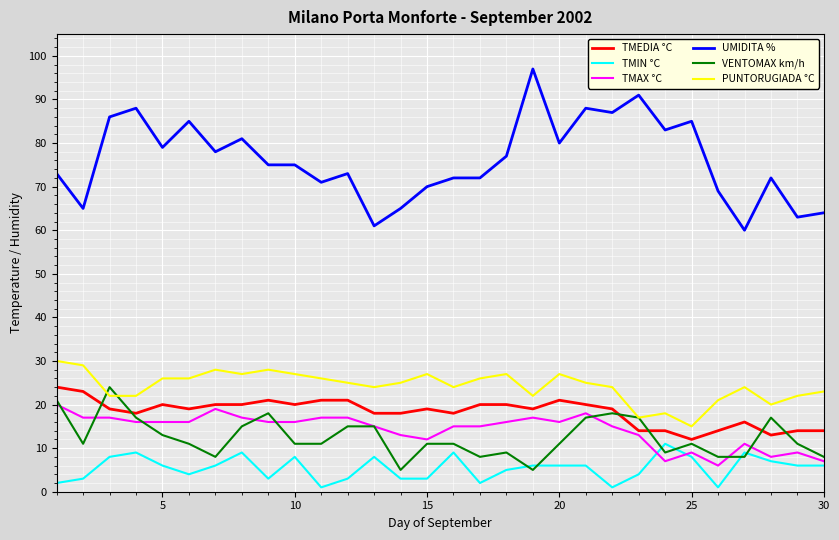

What is the highest value of the VENTOMAX km/h series?

24